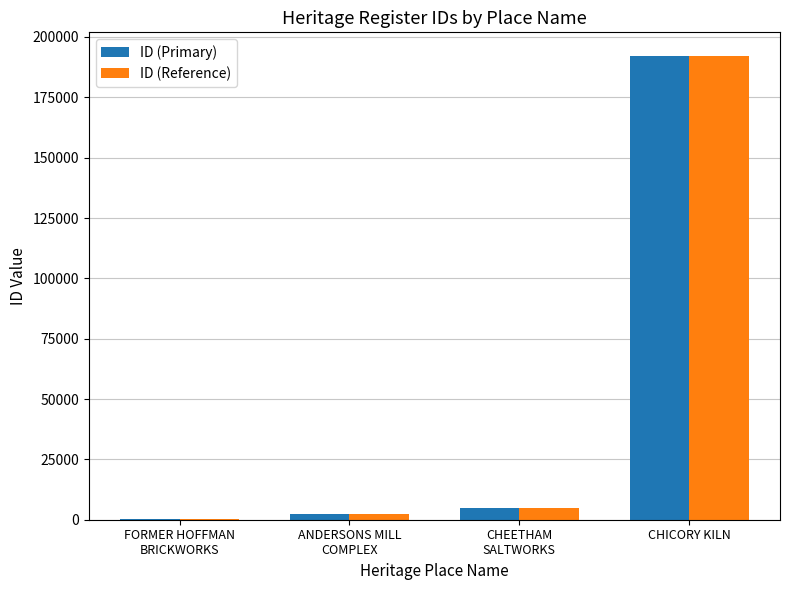

The ID (Reference) series shows 192306 at CHICORY KILN. True or false?

True